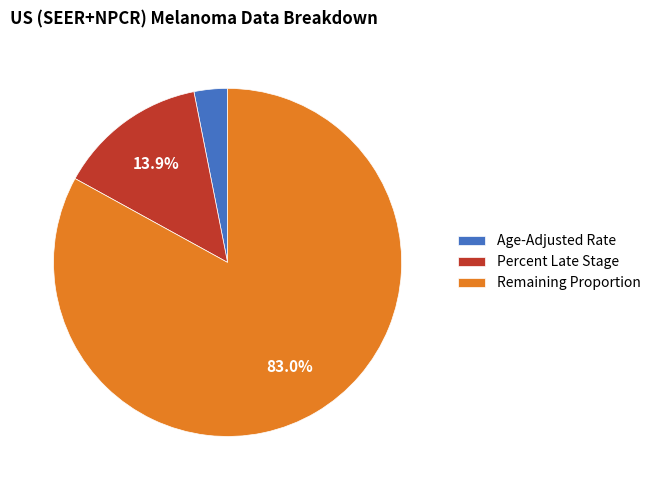

What is the largest slice in the pie chart?

Remaining Proportion